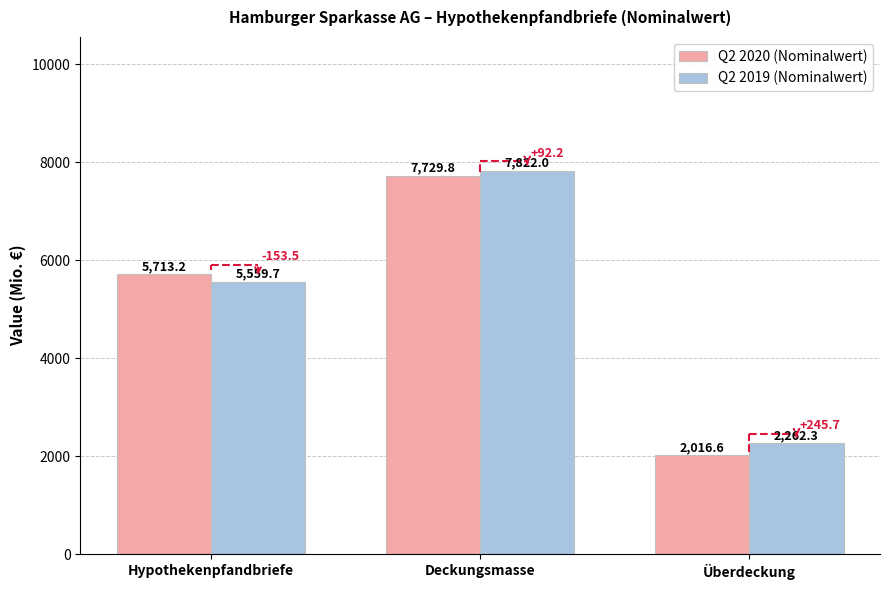

What is the sum of the Q2 2020 (Nominalwert) values at Überdeckung and Deckungsmasse?

9746.4